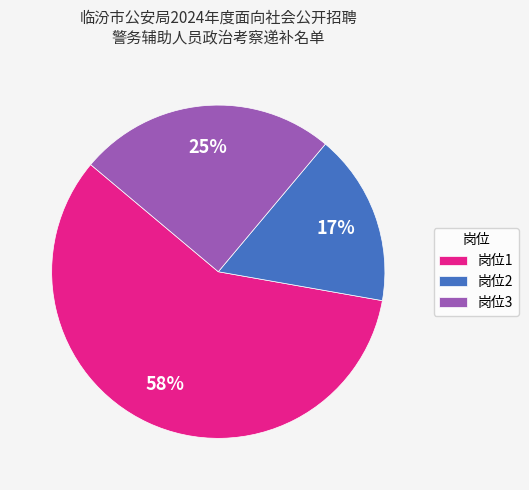

Which category has the biggest portion of the pie?

岗位1